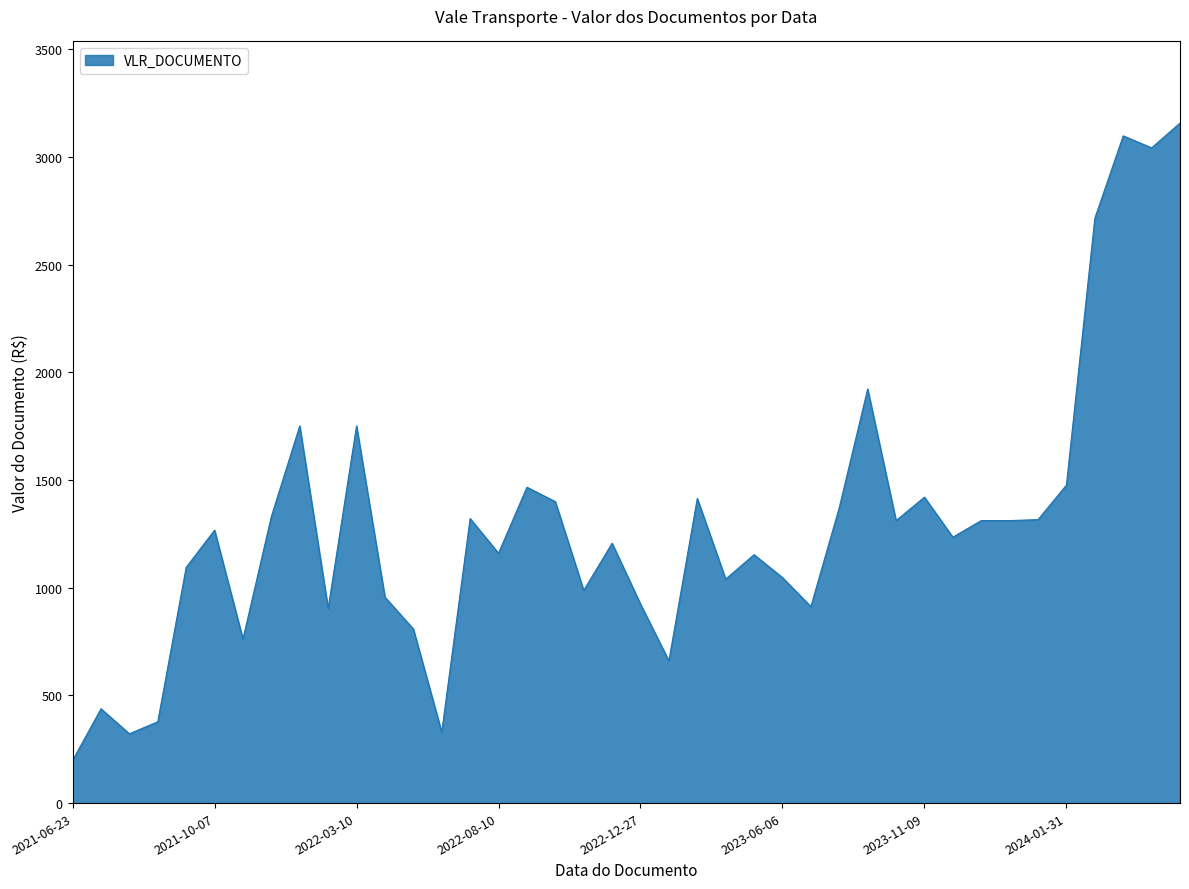

What is the maximum value shown in the chart?

3158.0